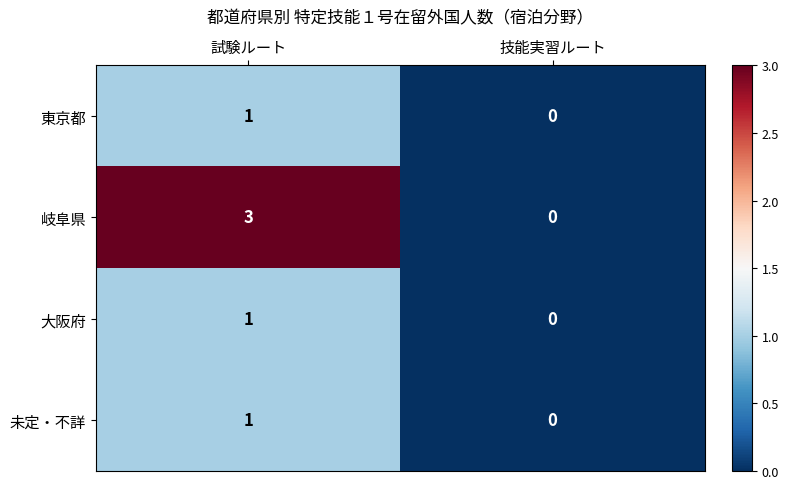

Reading left to right, what are all the values shown in this chart?

東京都: 試験ルート=1	技能実習ルート=0
岐阜県: 試験ルート=3	技能実習ルート=0
大阪府: 試験ルート=1	技能実習ルート=0
未定・不詳: 試験ルート=1	技能実習ルート=0